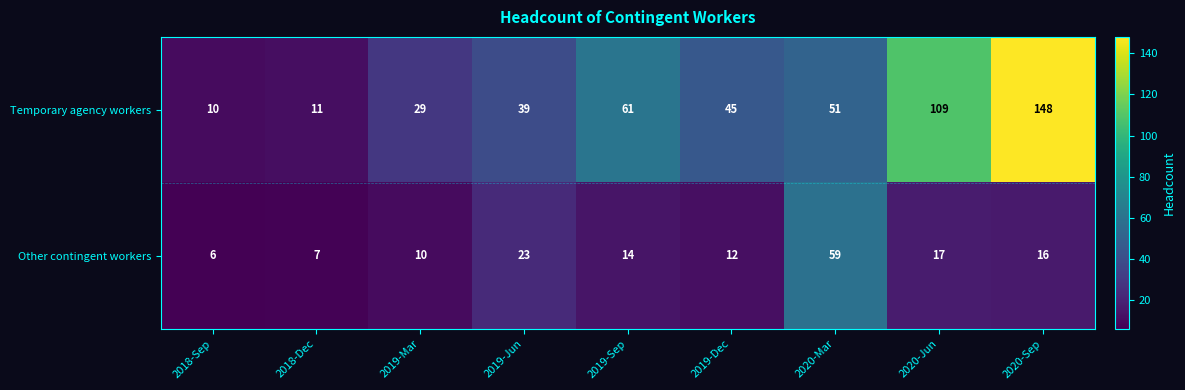

What is the total value across all series at 2018-Dec?

18